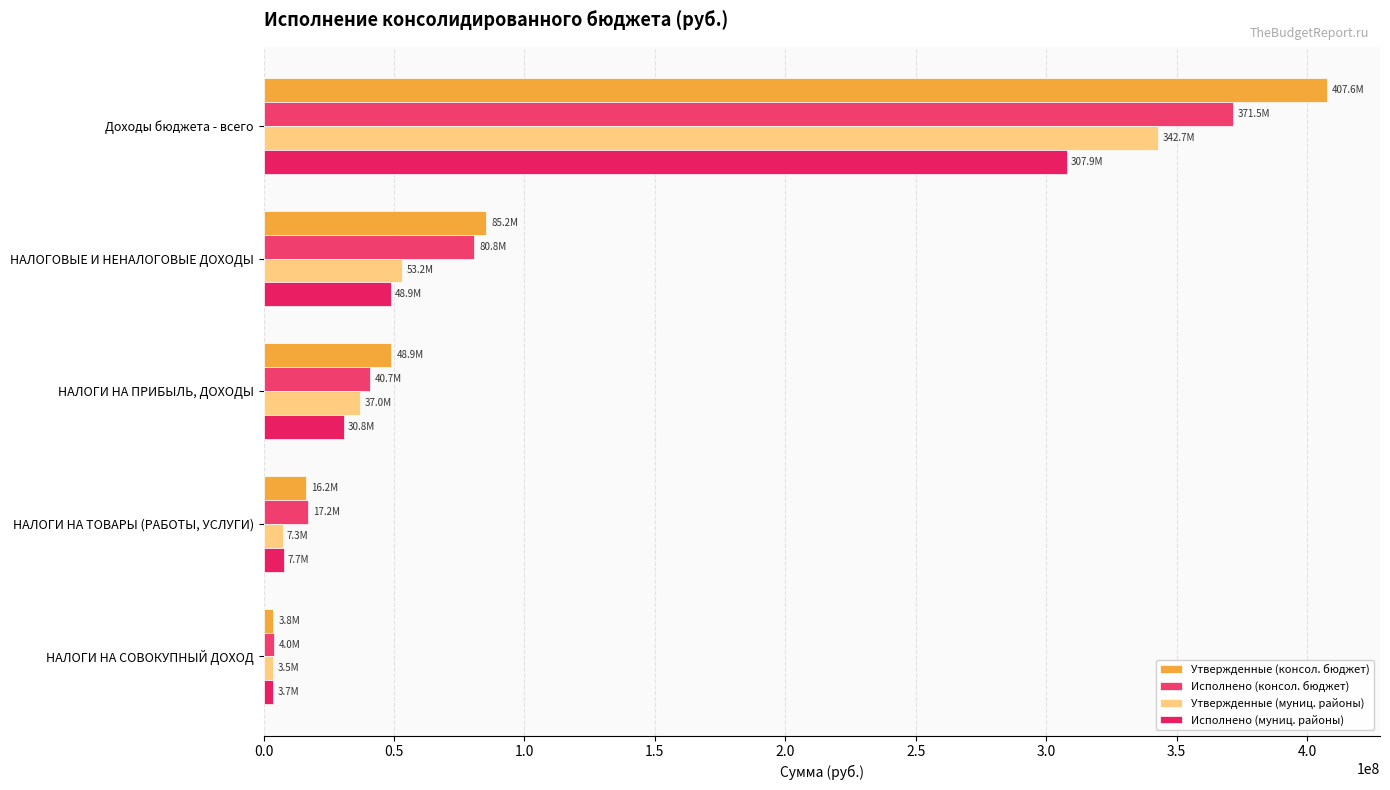

What is the value of the Исполнено (муниц. районы) bar at the 1st from the left?

307858213.9